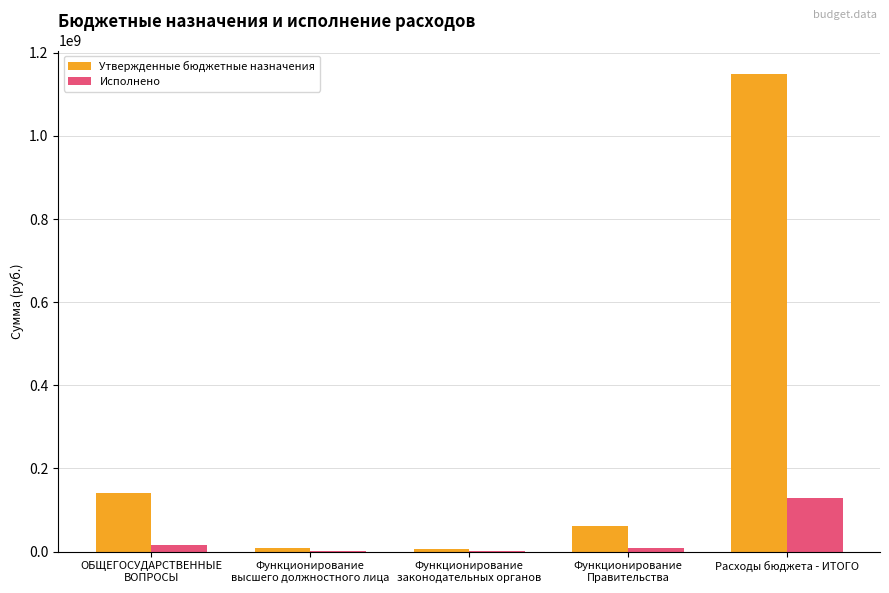

At which category is the sum across all series the highest?

Расходы бюджета - ИТОГО